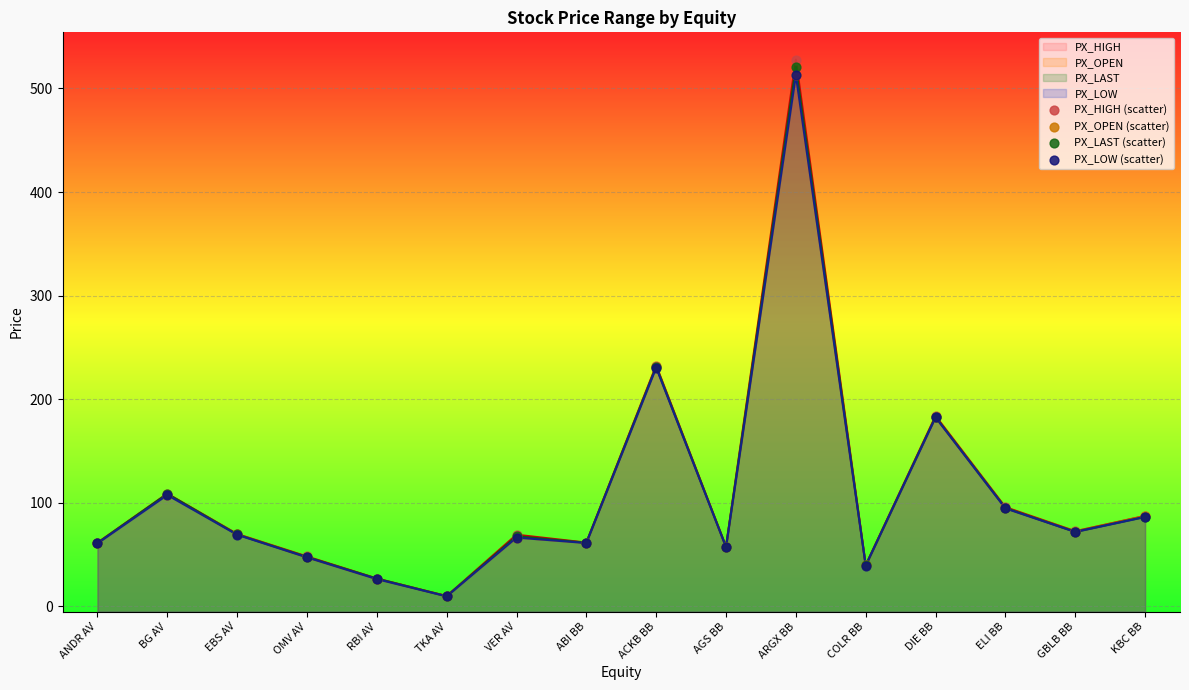

Which series has the widest spread of Y values?

PX_HIGH (scatter)